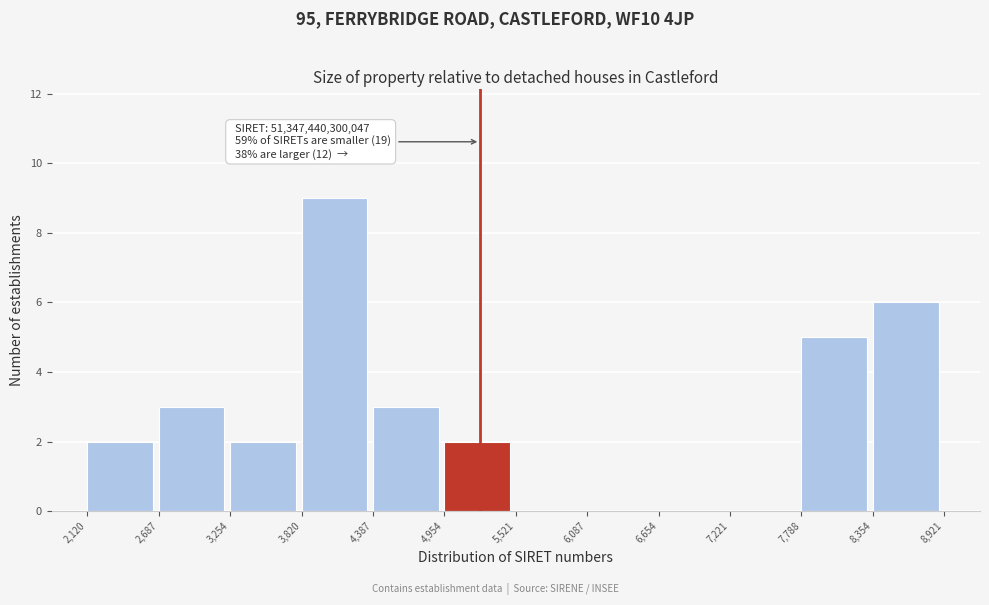

Reading left to right, list all the values displayed in this chart.

2,120=2	2,687=3	3,254=2	3,820=9	4,387=3	4,954=2	5,521=0	6,087=0	6,654=0	7,221=0	7,788=5	8,354=6